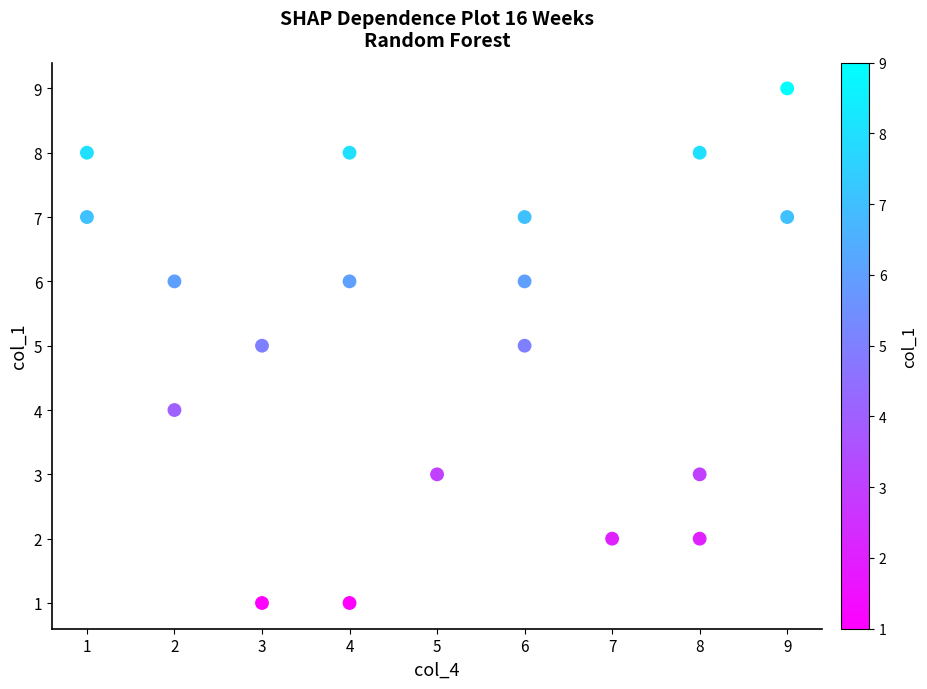

What is the range of Y values (max minus min)?

8